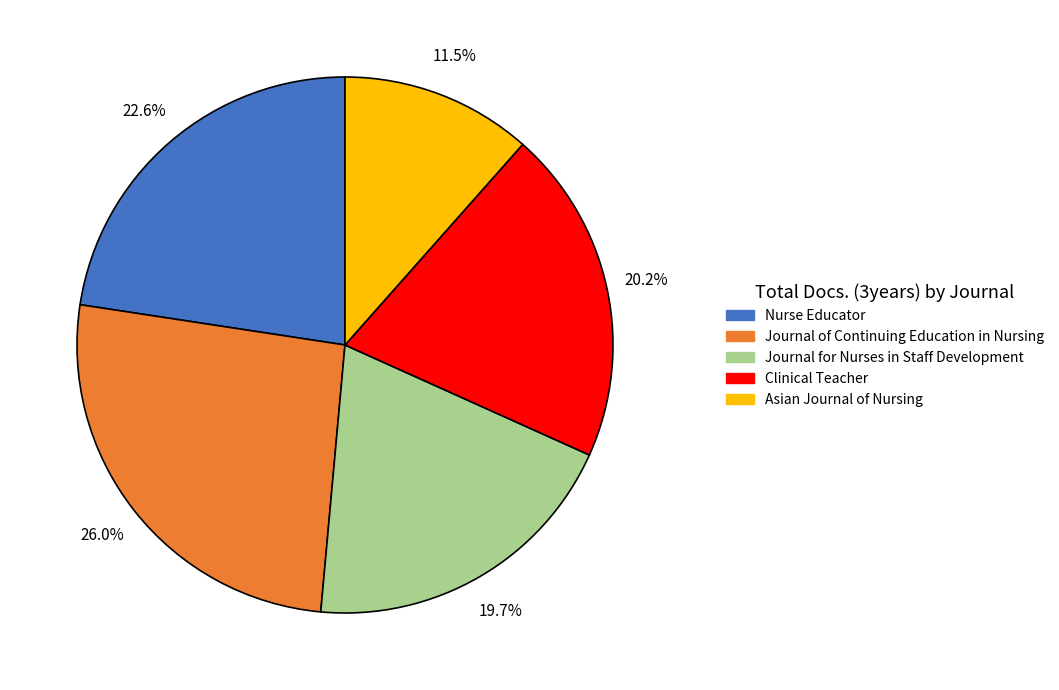

Which has a higher value, Asian Journal of Nursing or Journal for Nurses in Staff Development?

Journal for Nurses in Staff Development